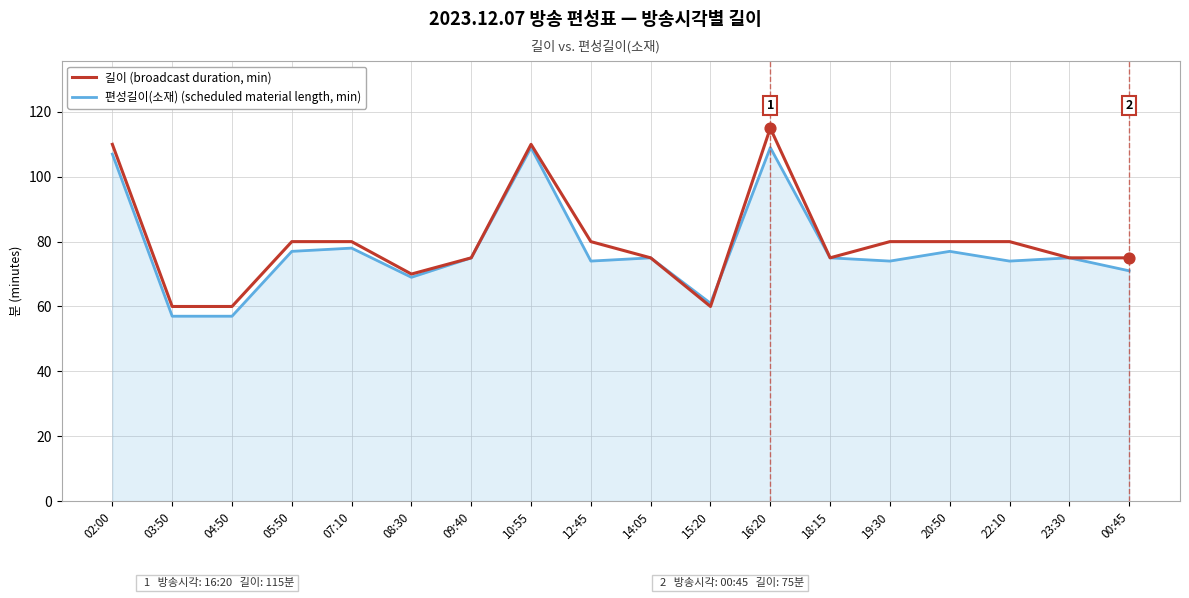

What is the total value across all series at 07:10?

158